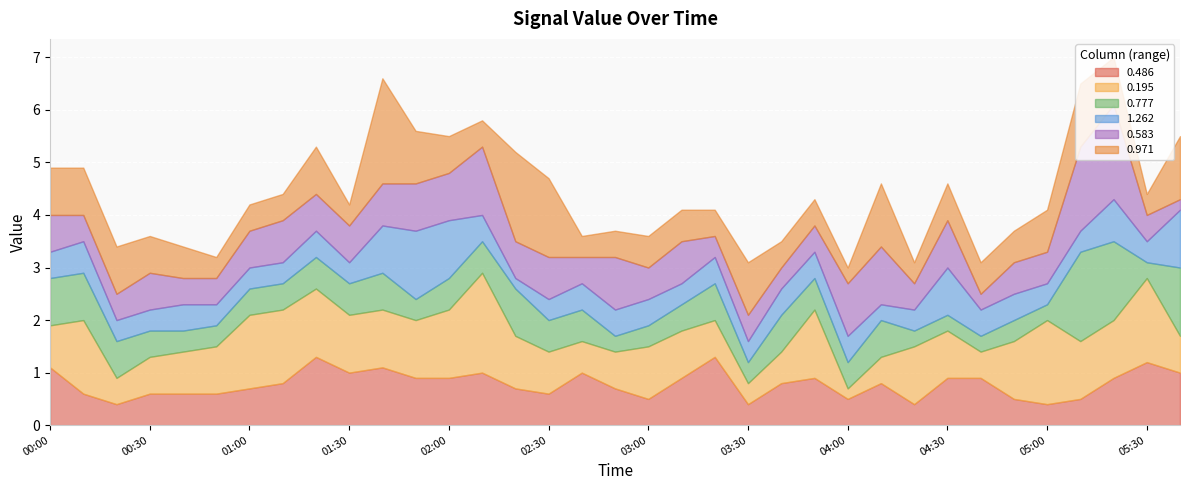

What are all the series names shown in the legend?

0.486, 0.195, 0.777, 1.262, 0.583, 0.971